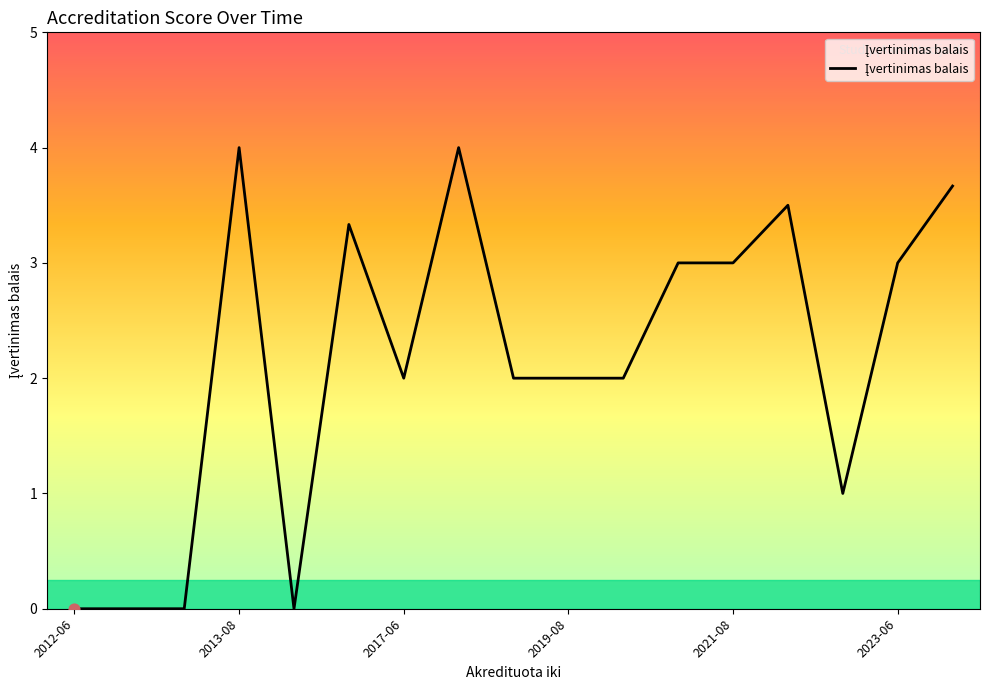

What is the greatest value displayed?

4.0